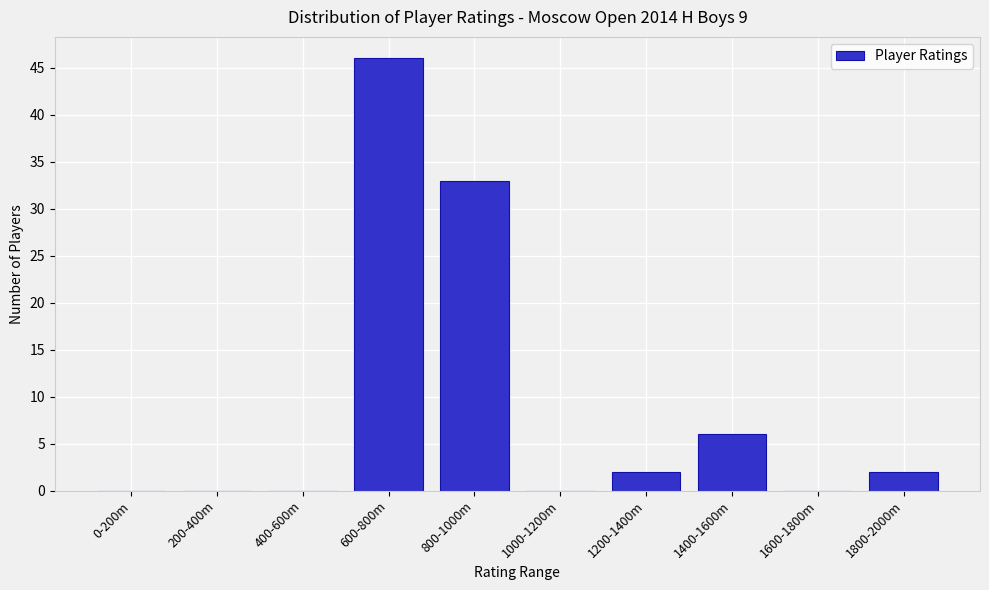

Reading left to right, what are all the values shown in this chart?

0-200m=0	200-400m=0	400-600m=0	600-800m=46	800-1000m=33	1000-1200m=0	1200-1400m=2	1400-1600m=6	1600-1800m=0	1800-2000m=2